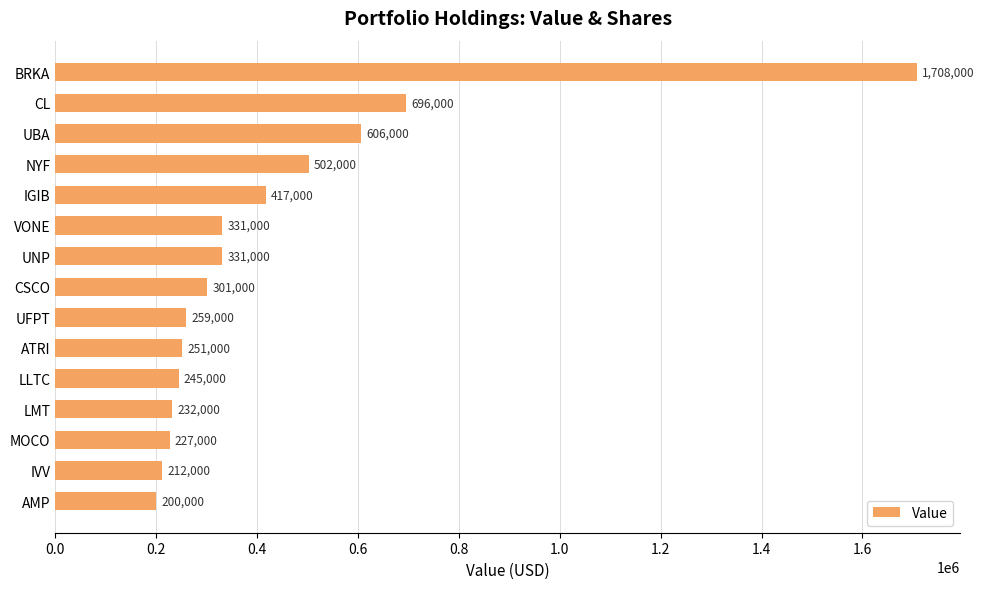

What is the maximum value shown in the chart?

1708000